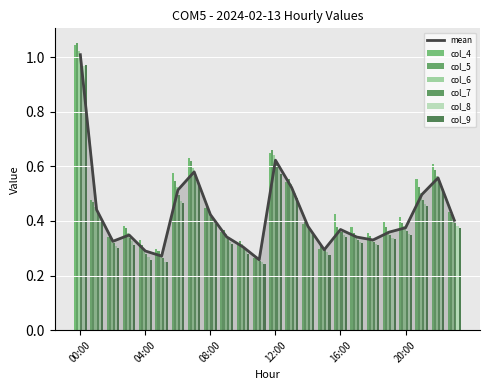

What is the difference between the maximum and minimum values in the col_4 series?

0.8